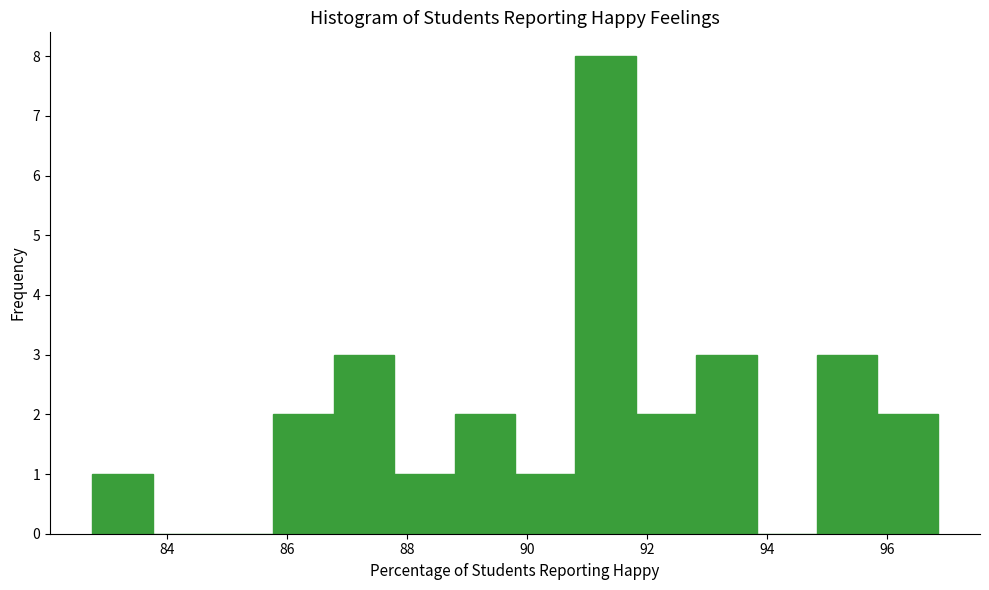

Which range on the x-axis has the tallest bar?

90.8 to 91.8